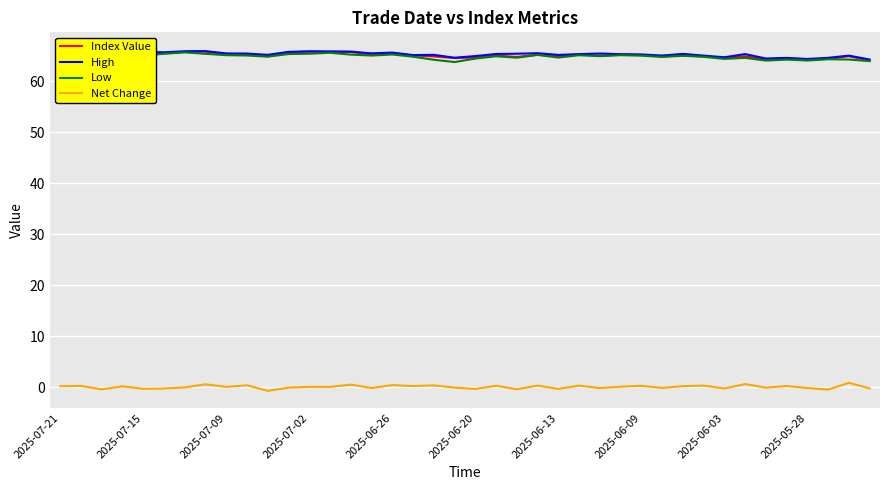

The value of Index Value at 19 is 64.6. True or false?

True